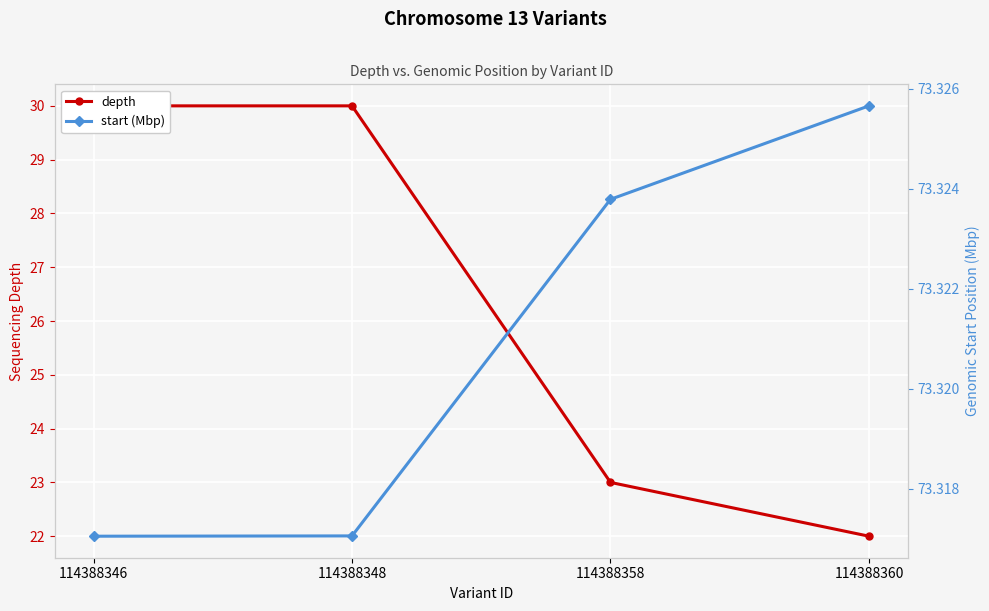

How many lines are shown in the chart?

2